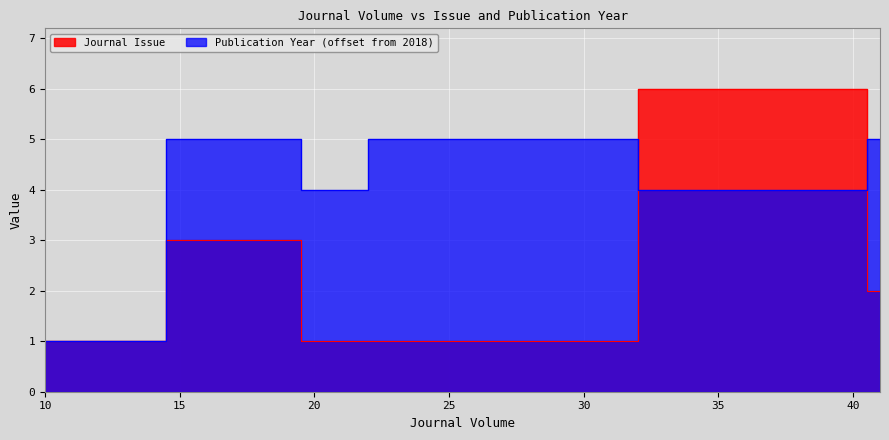

At which label does Publication Year reach its peak?

19